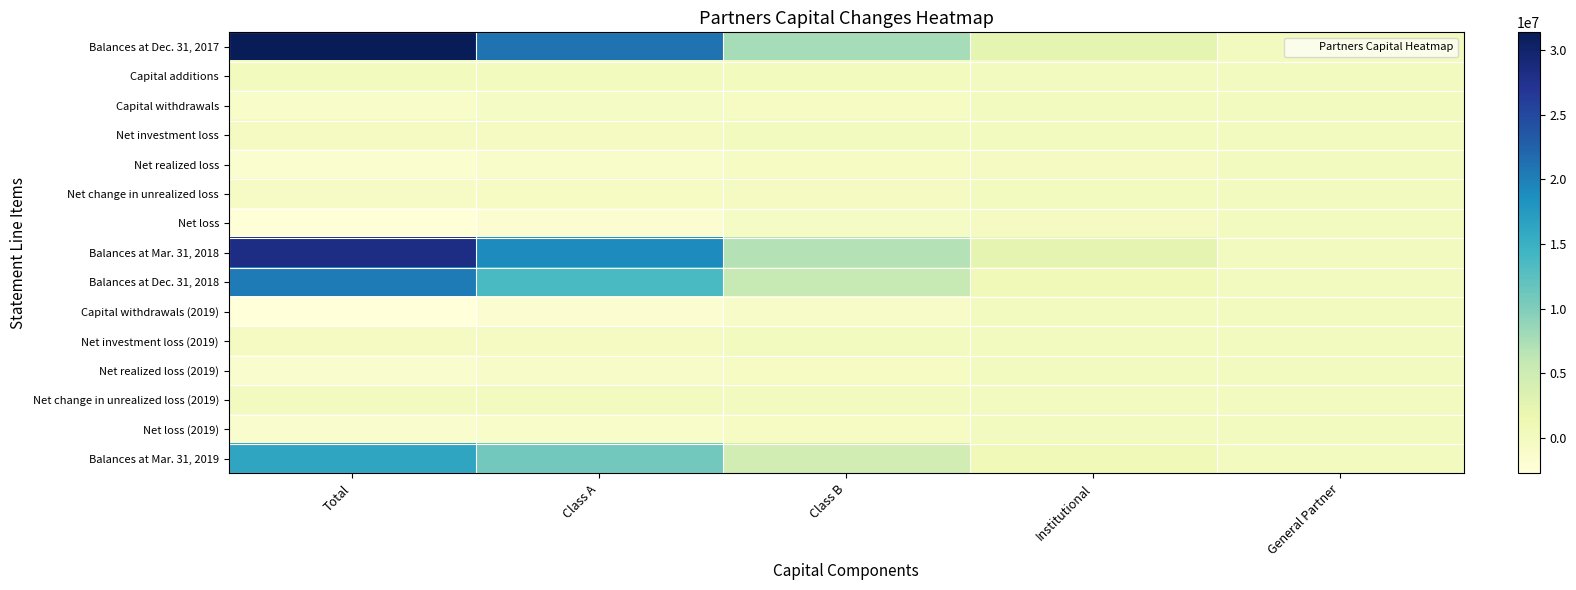

At Class A, list the series in order from largest to smallest.

Balances at Dec. 31, 2017, Balances at Mar. 31, 2018, Balances at Dec. 31, 2018, Balances at Mar. 31, 2019, Capital additions, Net change in unrealized loss (2019), Net investment loss (2019), Net investment loss, Net change in unrealized loss, Capital withdrawals, Net realized loss (2019), Net loss (2019), Net realized loss, Net loss, Capital withdrawals (2019)